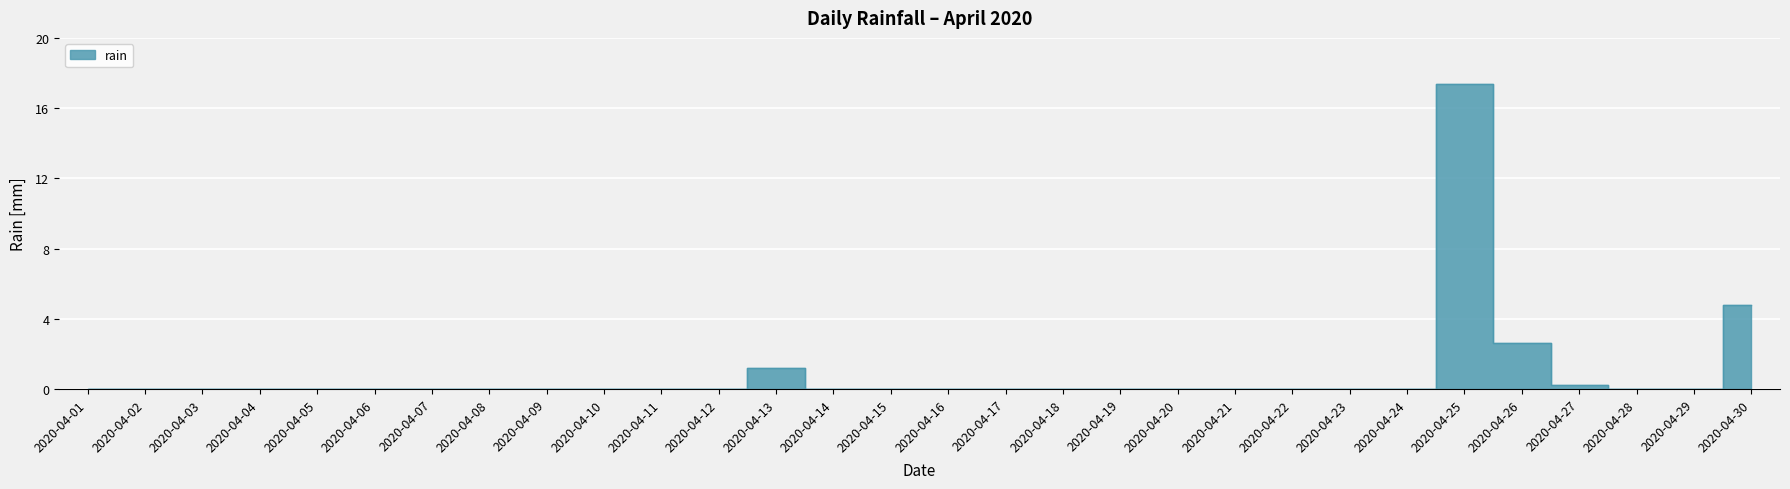

How many lines are shown in the chart?

1